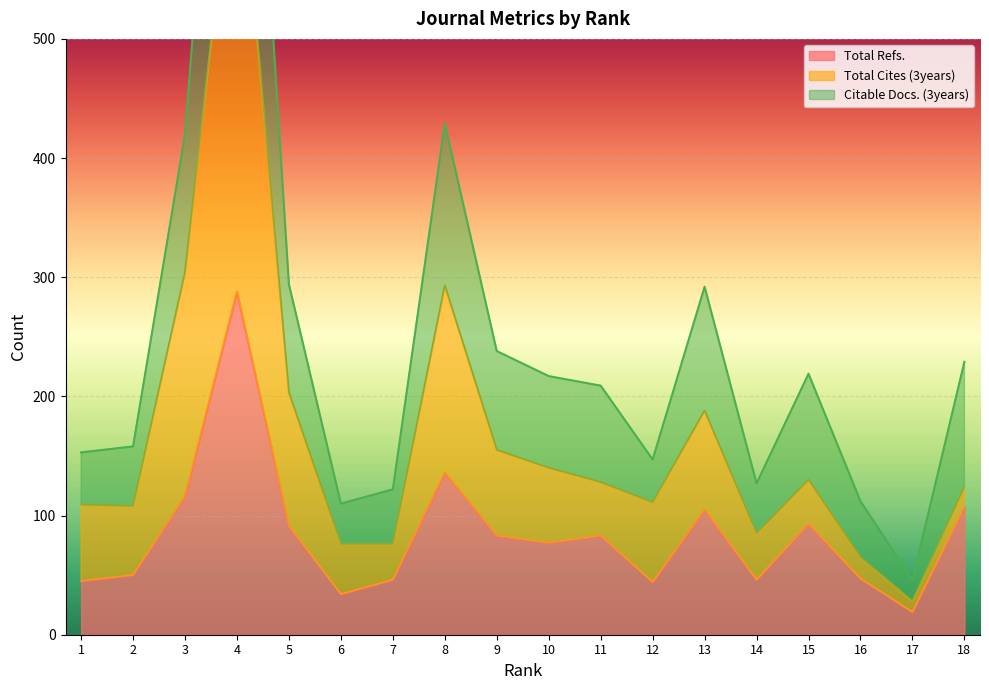

At which label is Total Refs. closest to 153?

8